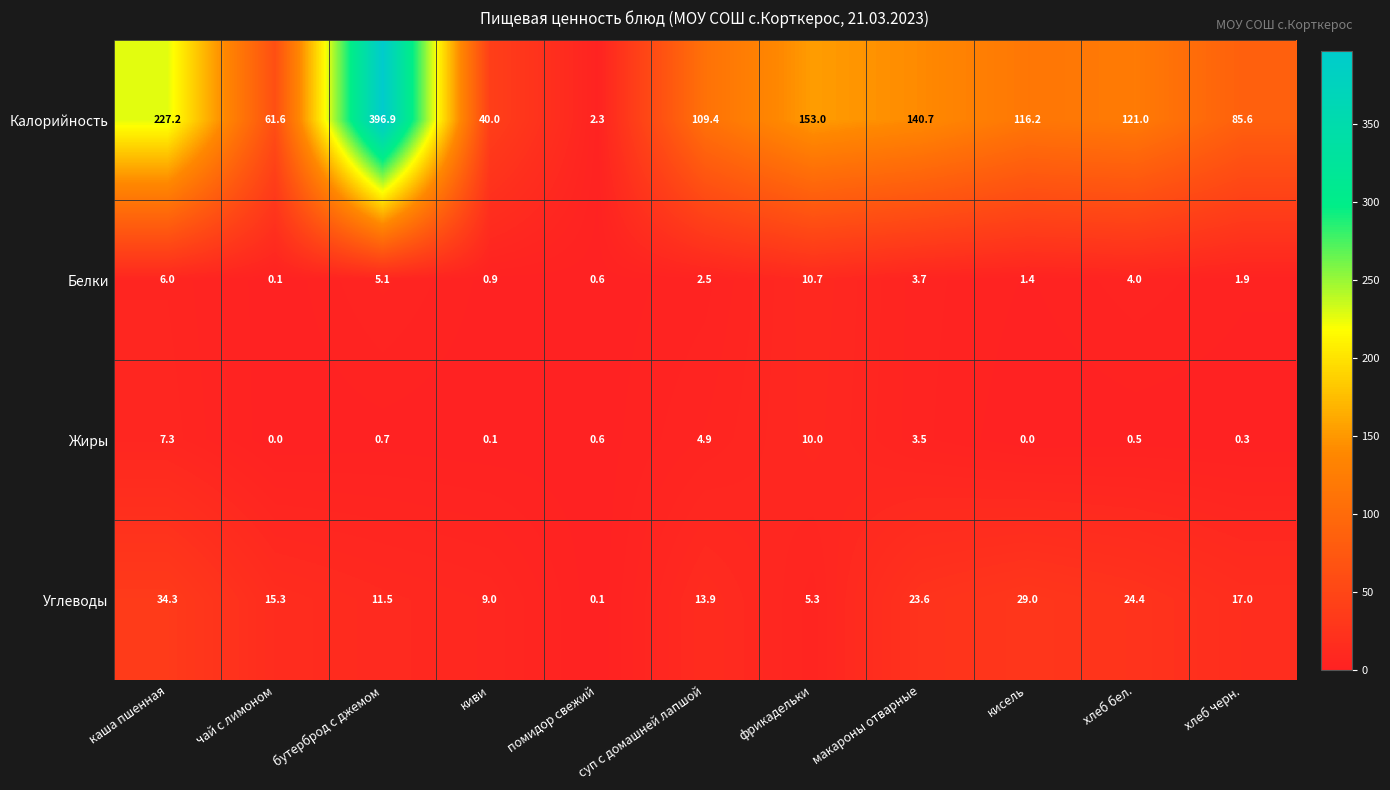

What is the difference between the highest and lowest values at макароны отварные?

137.2